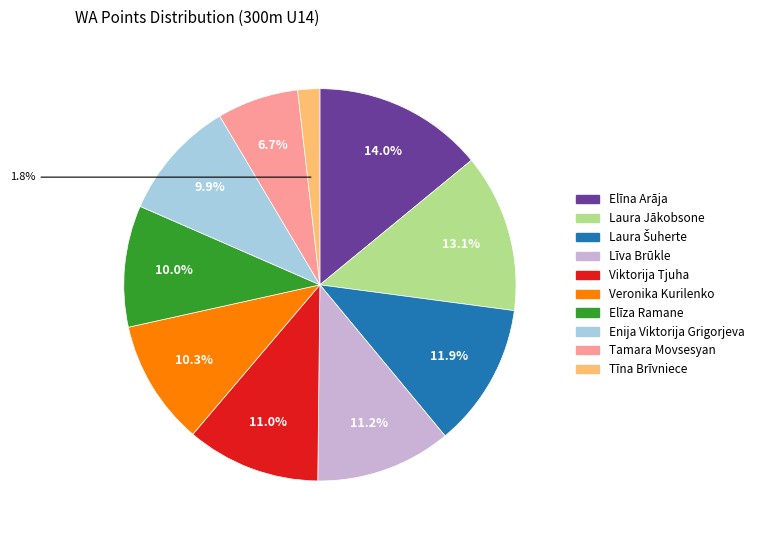

How many segments does this pie chart have?

10